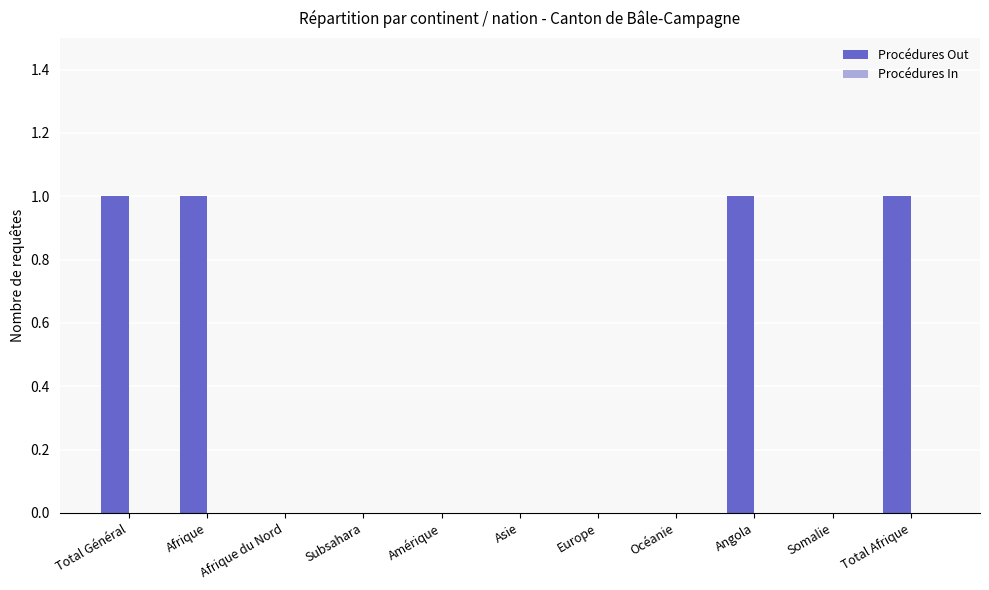

True or false: the data shows 0 at Afrique.

False